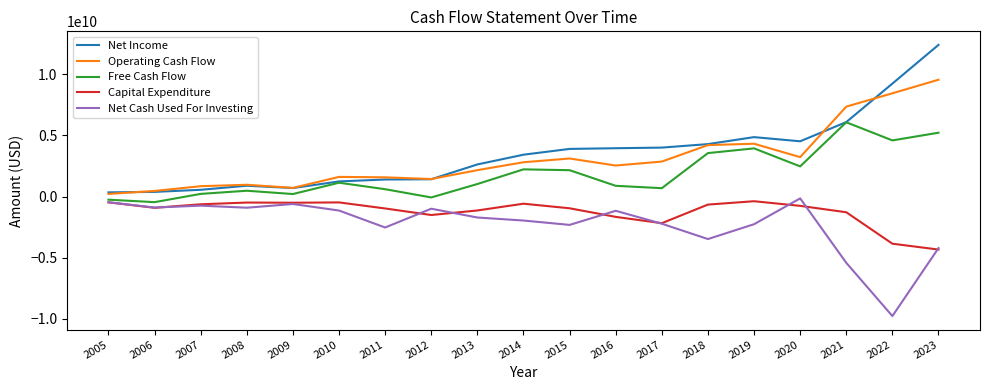

True or false: Operating Cash Flow has a value of 1610660000 at 2010.

True